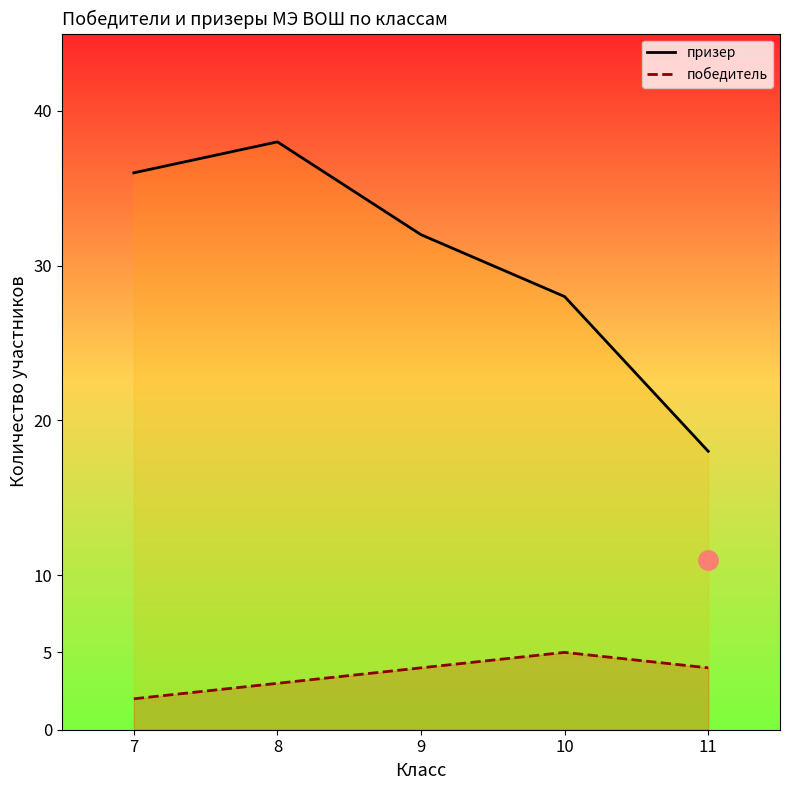

Where is призер nearest to the value 28?

10